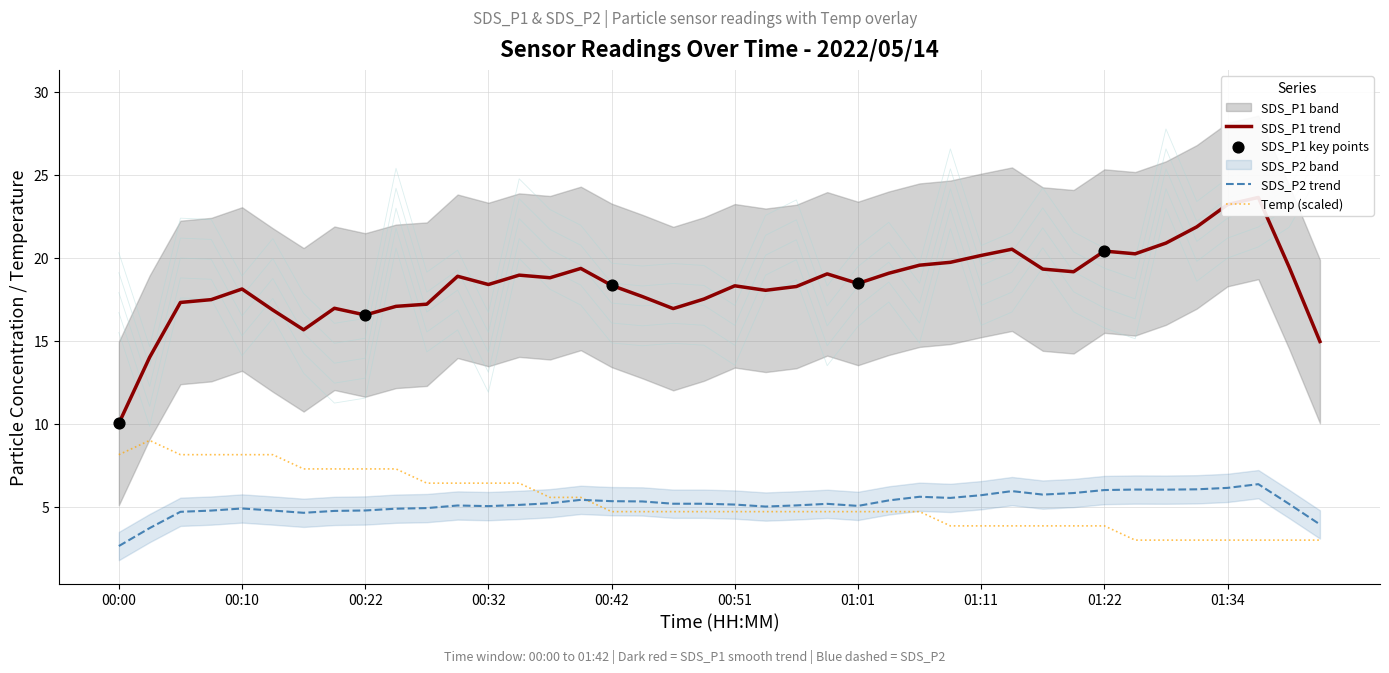

Which series contains the highest Y value?

SDS_P1